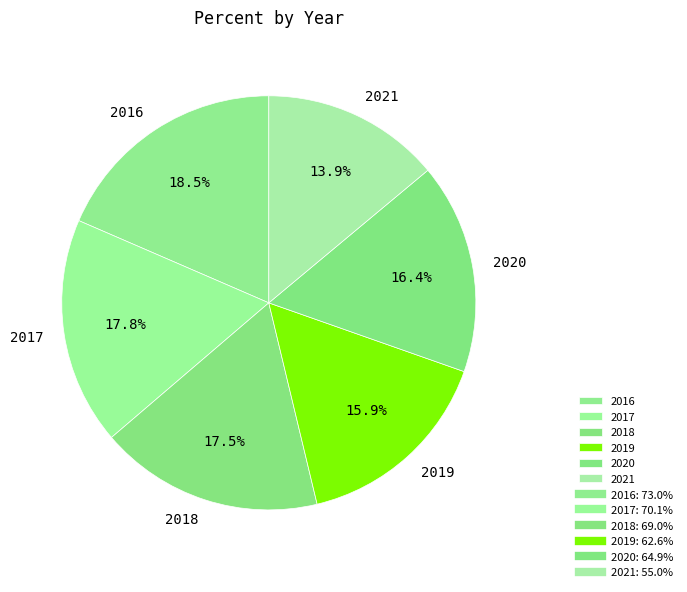

What is the ratio of the value at 2016 to the value at 2020?

1.1